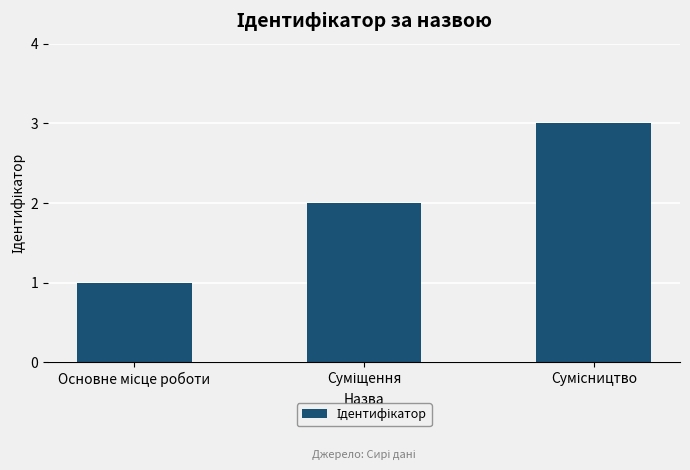

What is the smallest value displayed?

1